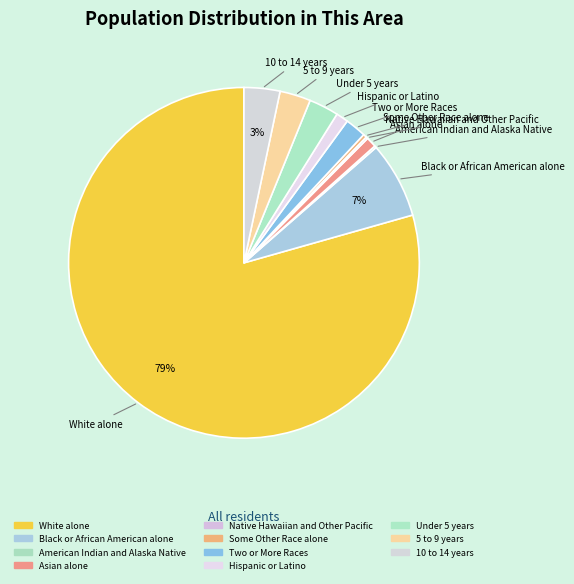

Approximately how many times larger is the value at Asian alone compared to 10 to 14 years?

0.3